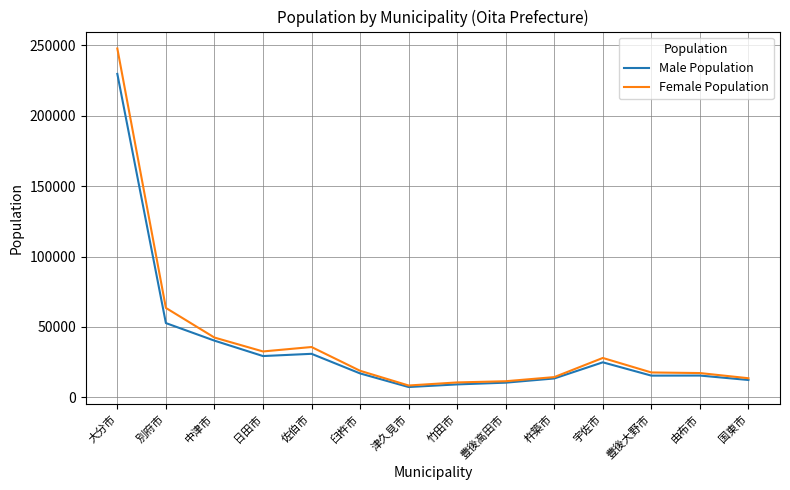

What is the difference between the highest and lowest values at 日田市?

3269